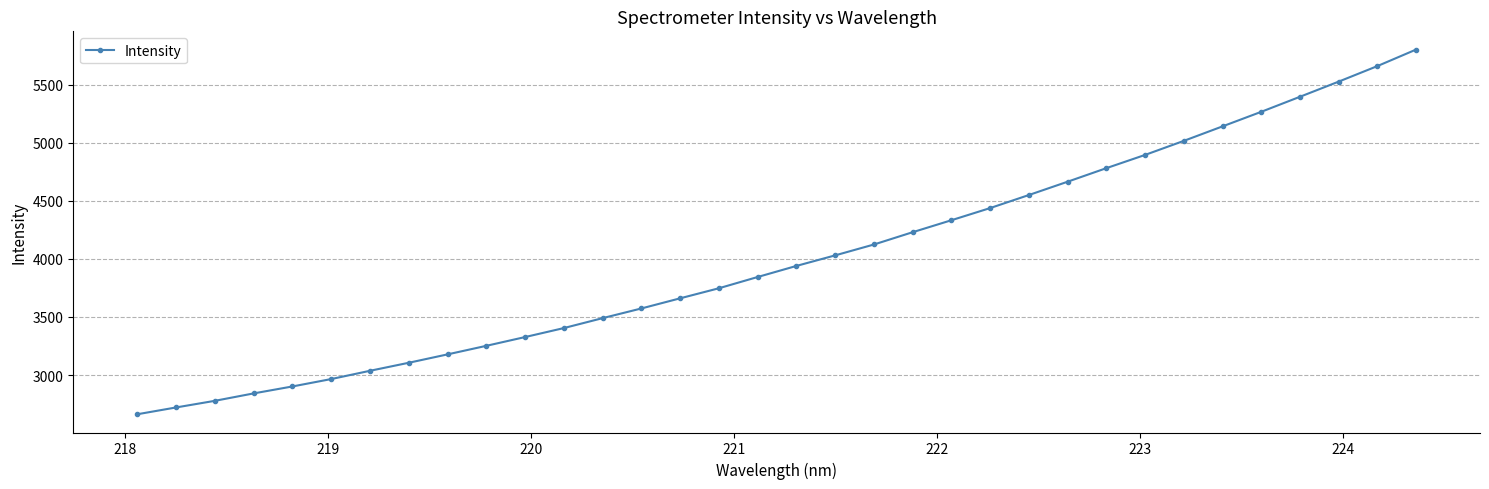

What is the minimum value shown in the chart?

2662.6